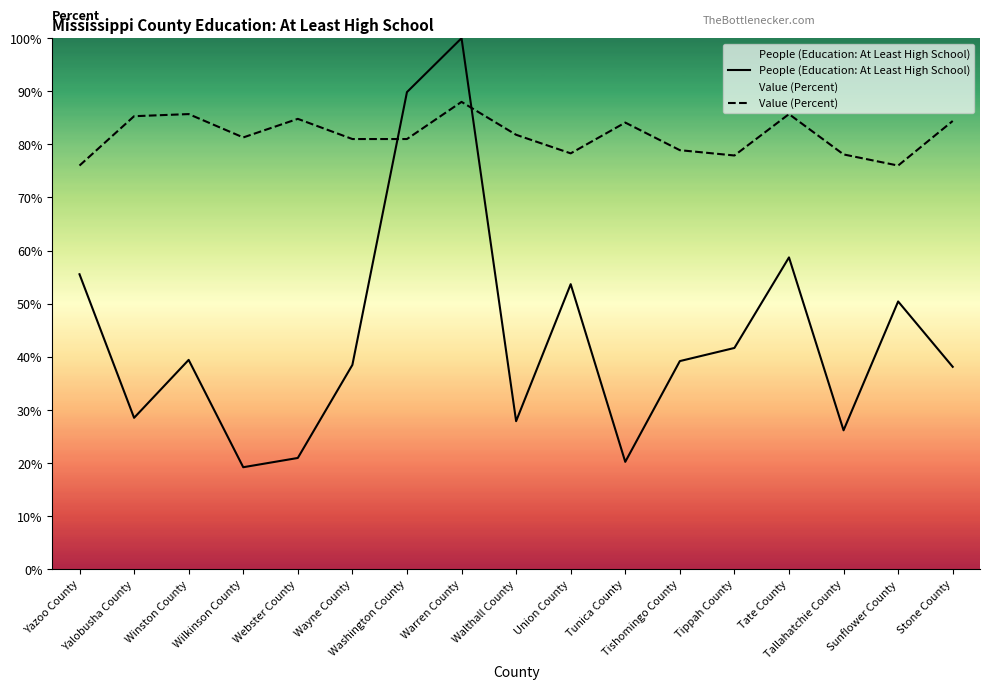

Where does the Value (Percent) series first go above 81?

Yalobusha County